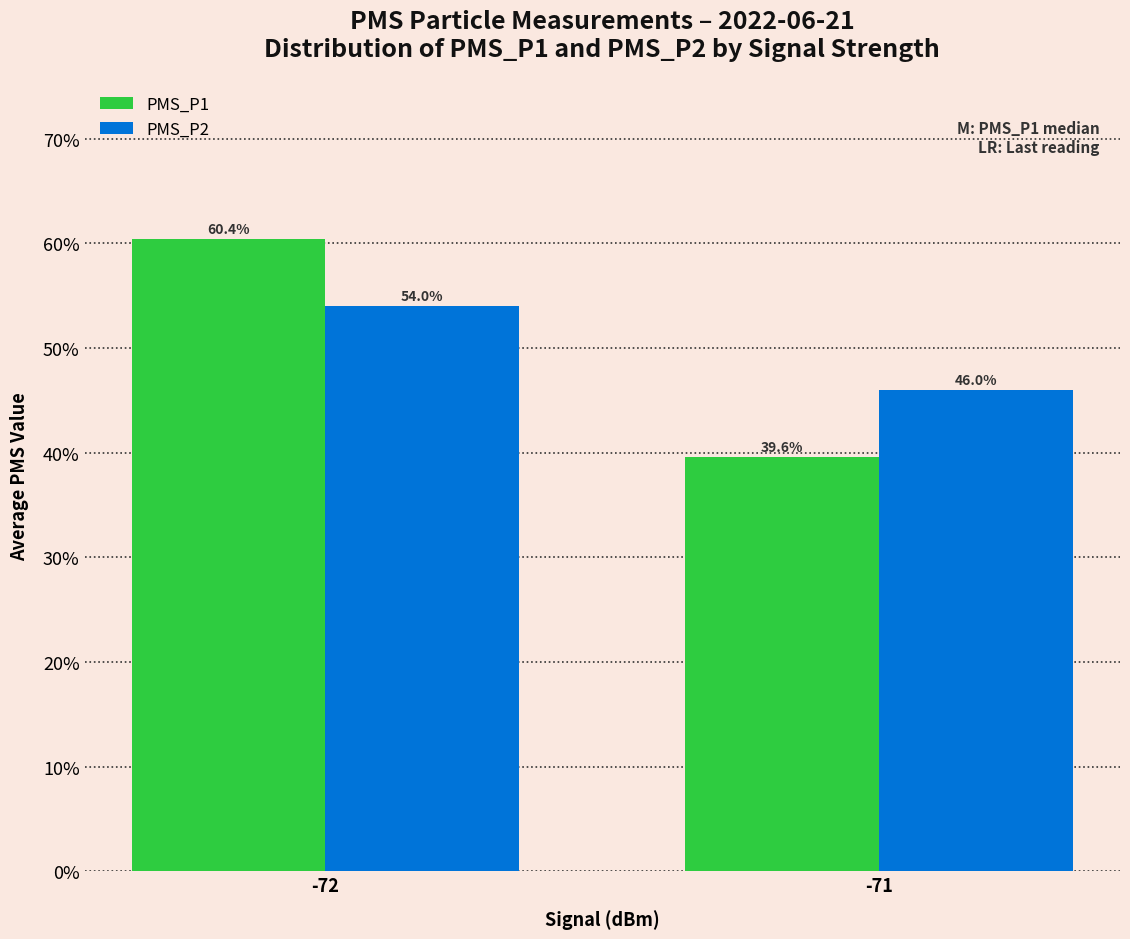

Are the bars grouped side by side (vs. stacked)?

Yes